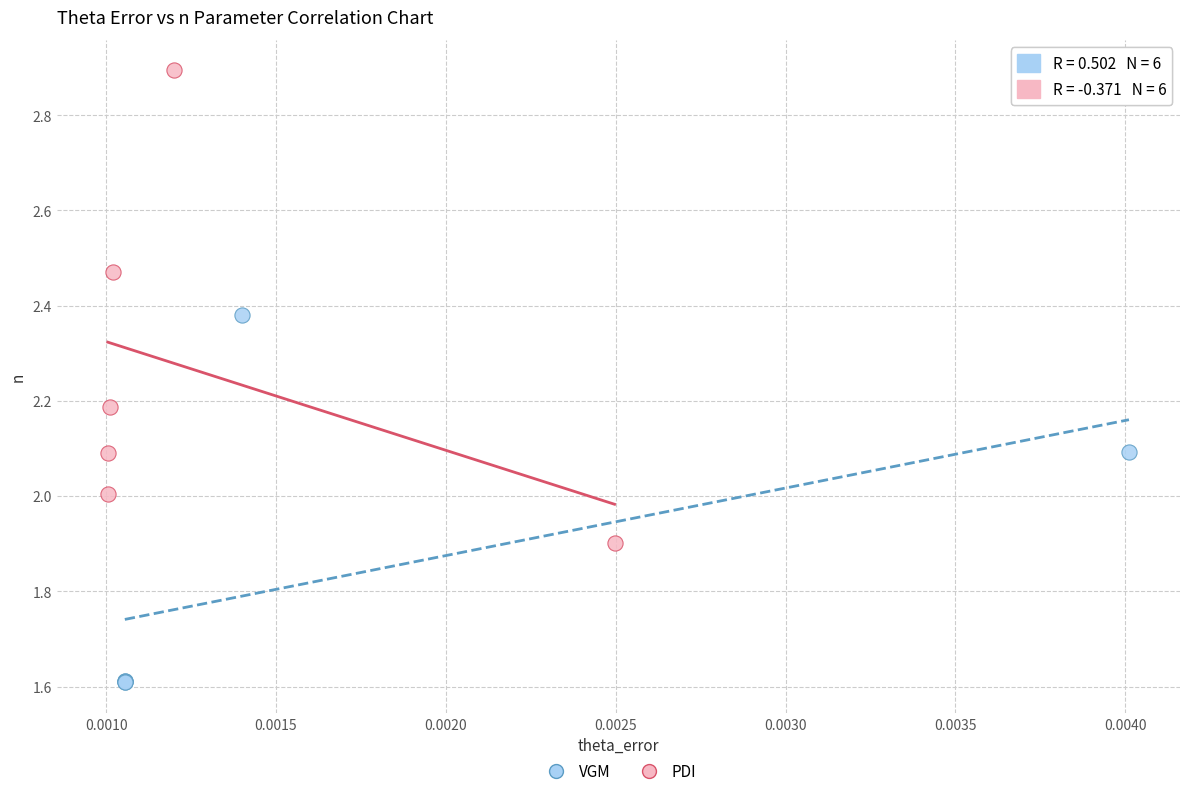

Which series contains the lowest Y value?

VGM